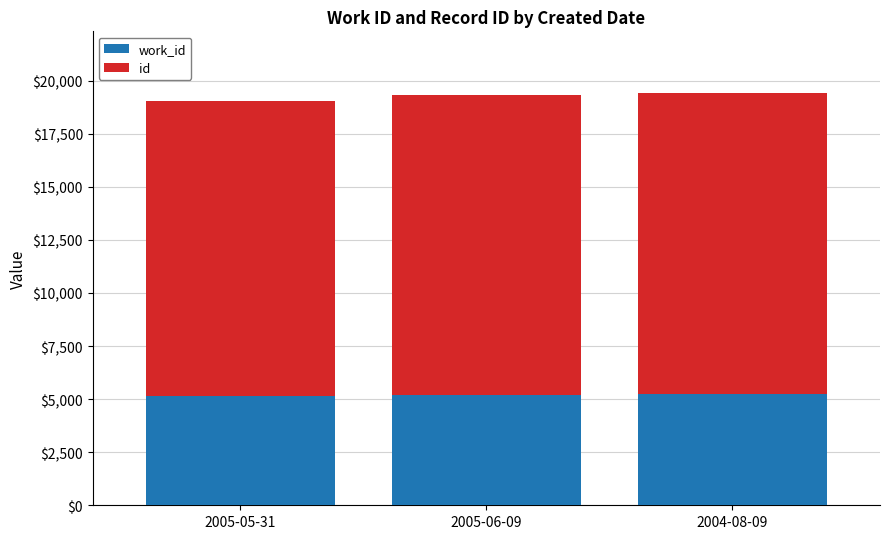

What are all the series names shown in the legend?

work_id, id